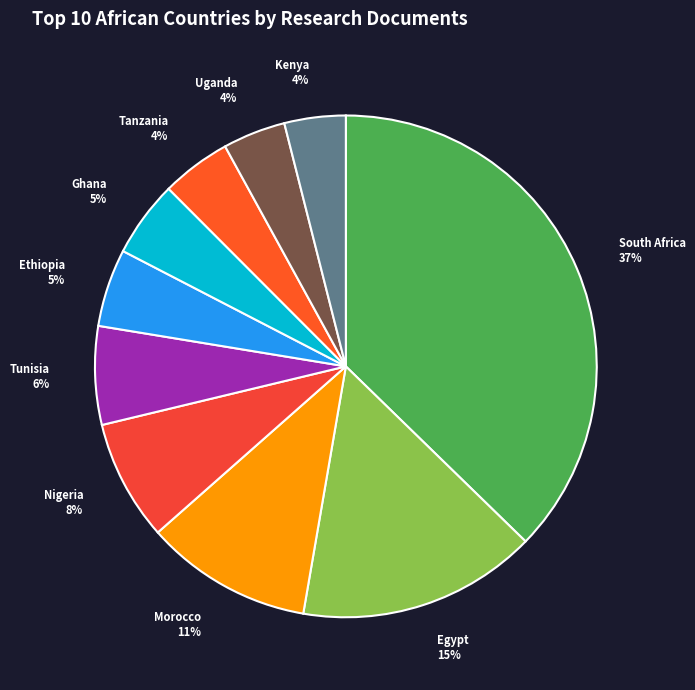

What is the ratio of the value at Nigeria to the value at Morocco?

0.7